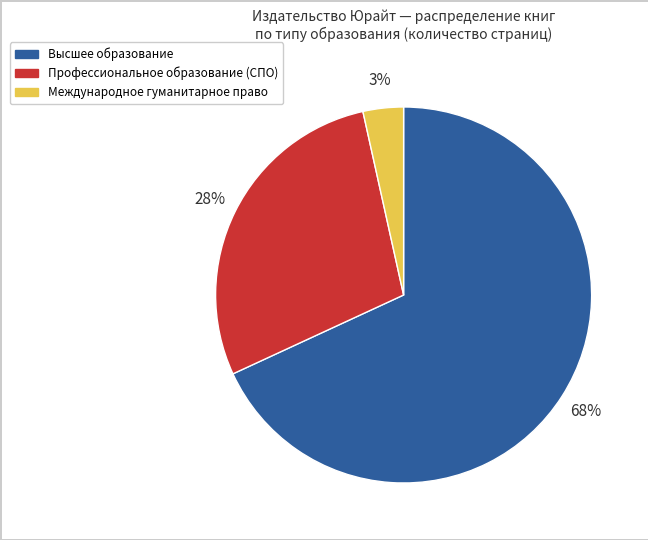

To the nearest percent, what is the average slice percentage?

33%